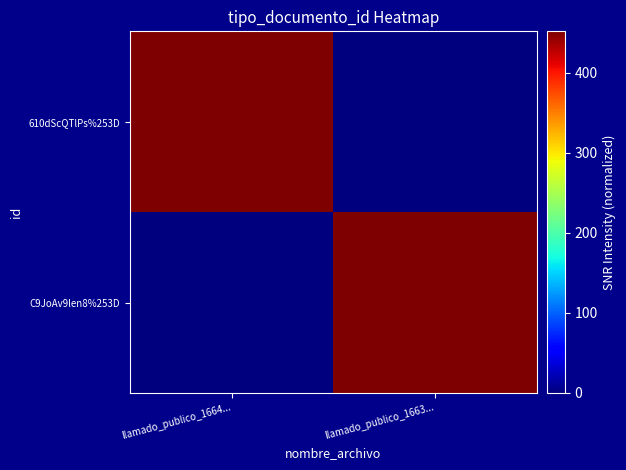

Which series has the widest spread of values?

610dScQTlPs%253D